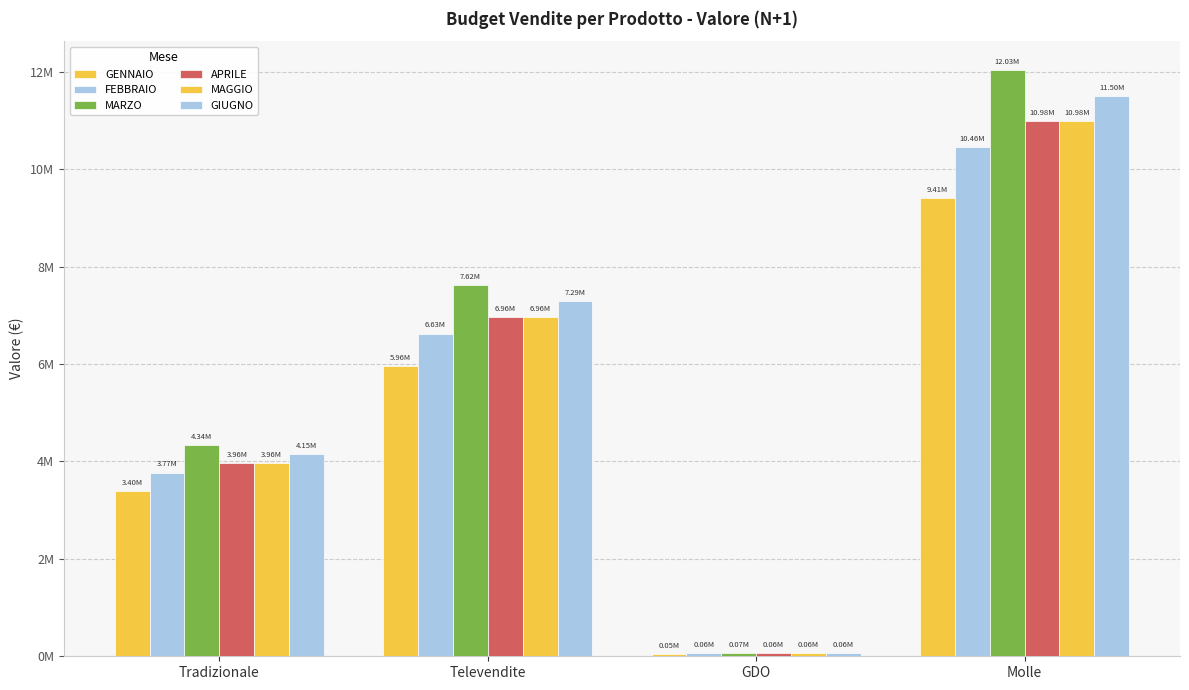

Does the chart contain any negative values?

No